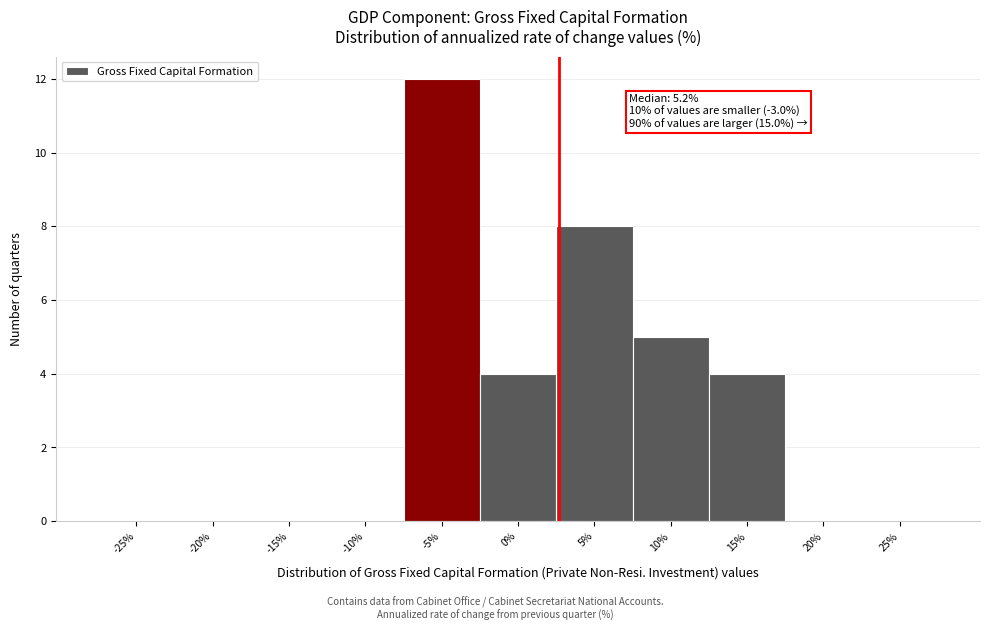

Reading left to right, what are all the values shown in this chart?

-25%=0	-20%=0	-15%=0	-10%=0	-5%=12	0%=4	5%=8	10%=5	15%=4	20%=0	25%=0